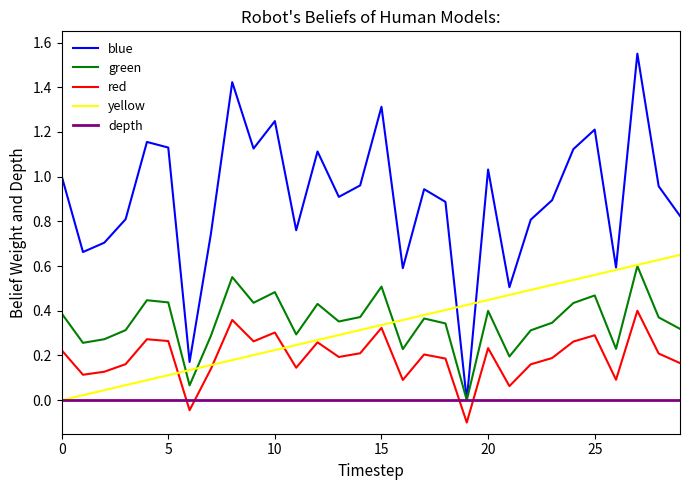

How many lines are shown in the chart?

5